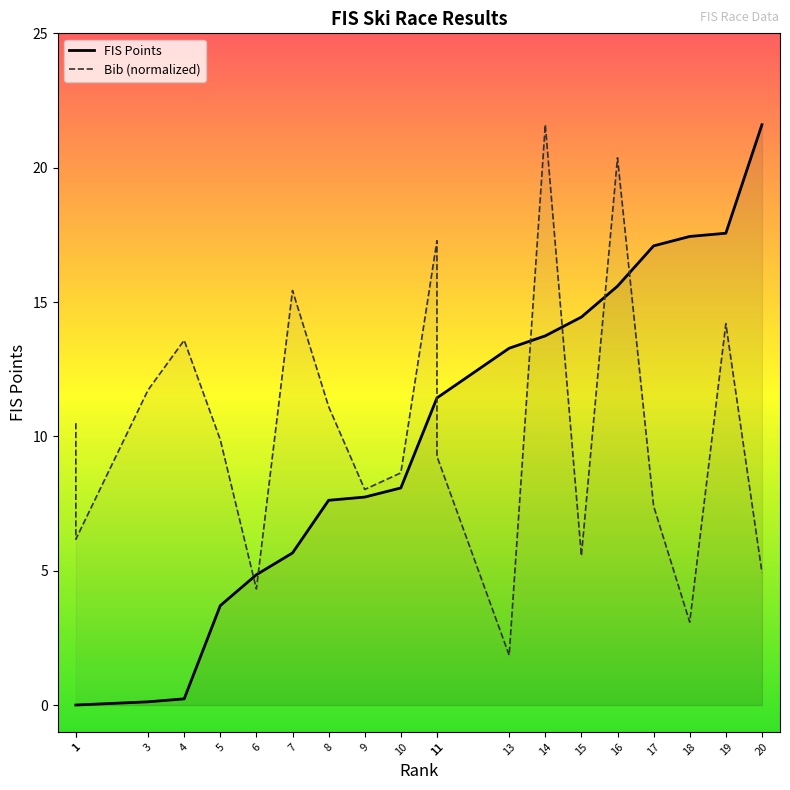

Which category has the lowest value in the Bib series?

13